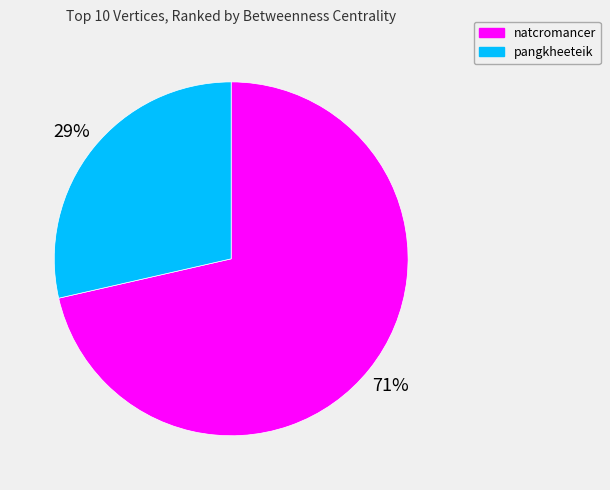

Between pangkheeteik and natcromancer, which is larger?

natcromancer